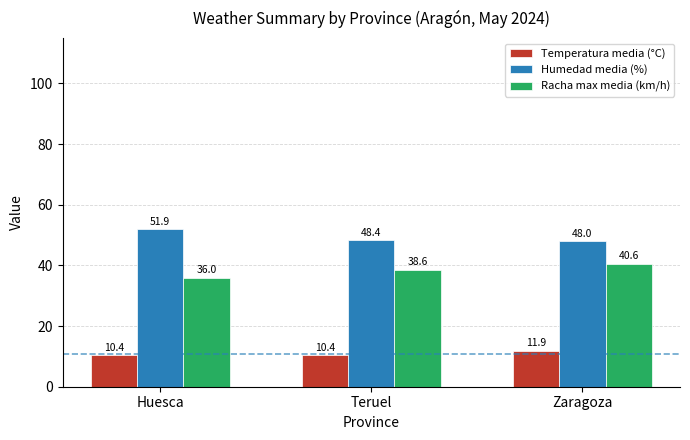

What is the approximate value of Temperatura media (°C) at Zaragoza?

11.9